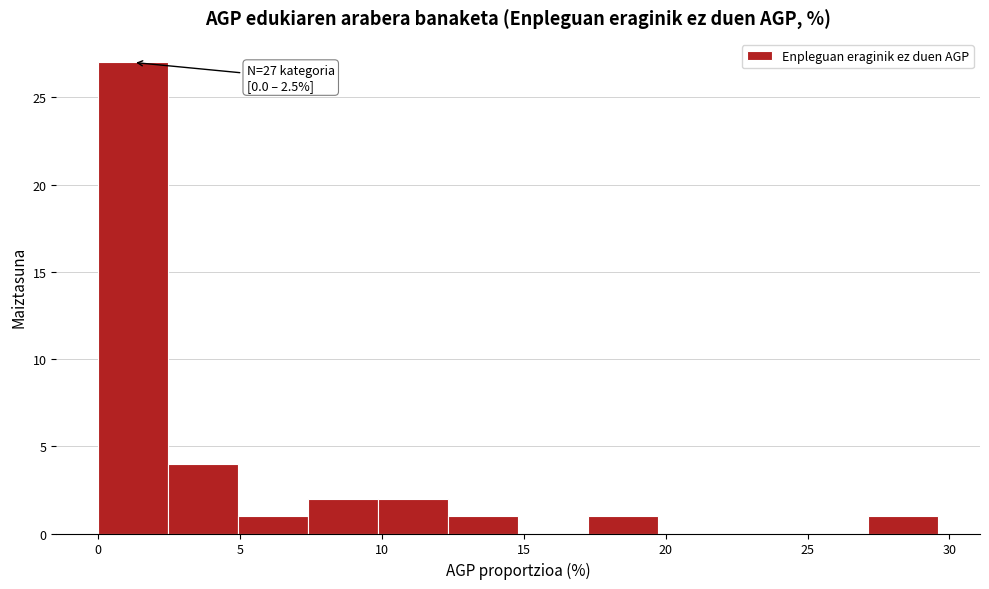

Which range on the x-axis has the tallest bar?

0.0 to 2.5